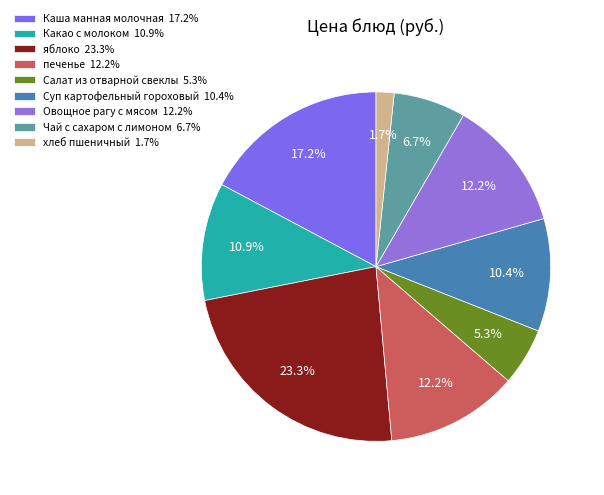

To the nearest percent, what portion does печенье represent?

12%